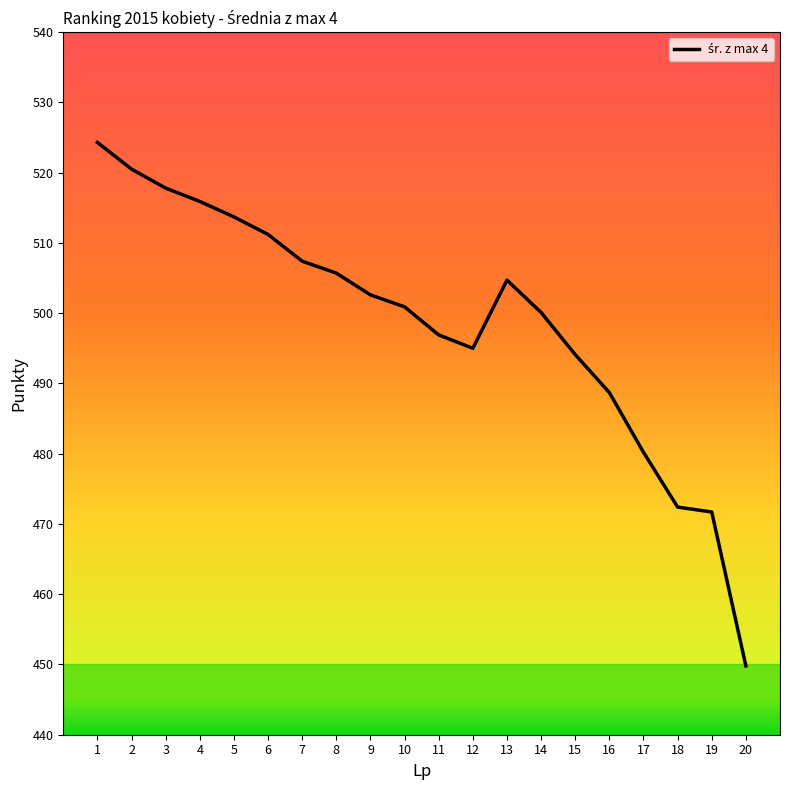

Reading left to right, extract all data points from this chart.

524.3	520.5	517.8	515.9	513.7	511.2	507.4	505.7	502.6	500.9	496.9	495.0	504.7	500.1	494.1	488.7	480.2	472.4	471.7	449.8